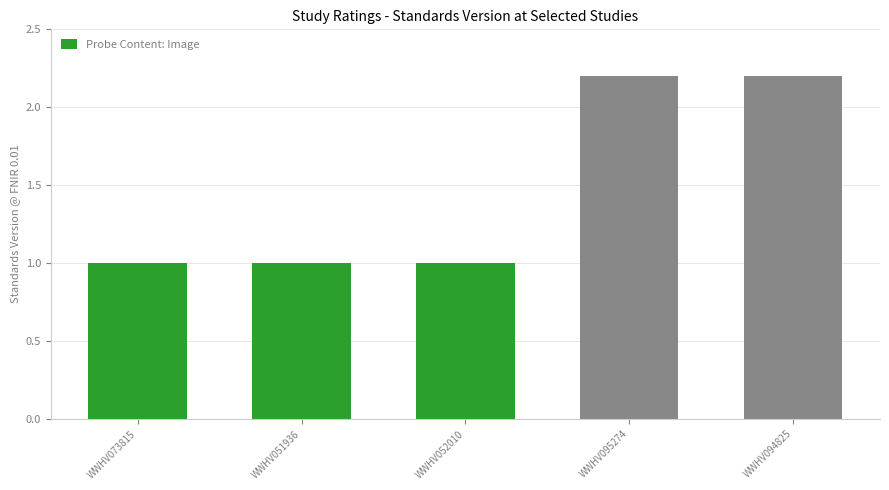

What is the label of the 3rd bar from the left?

WWHV052010